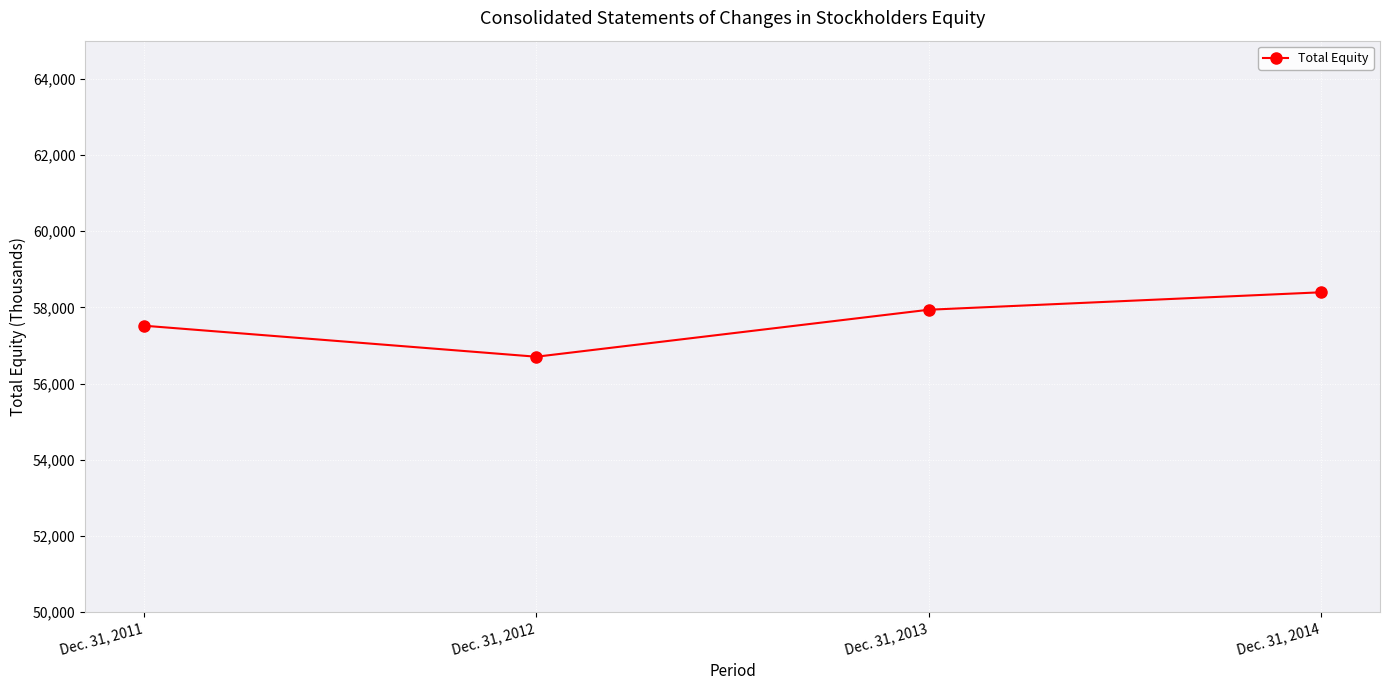

What is the approximate value at Dec. 31, 2014?

58397